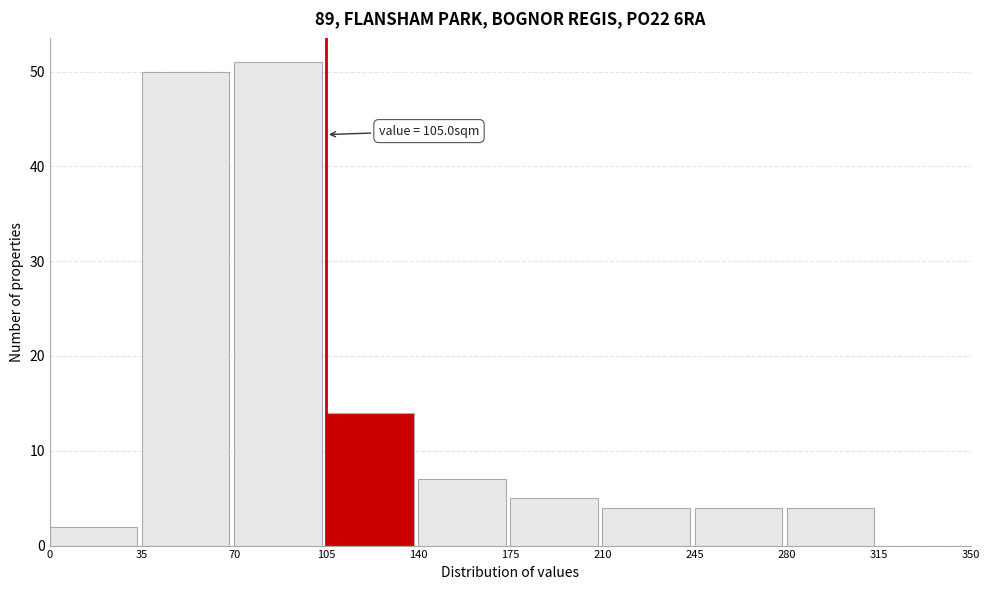

Over which range of the x-axis is the bar tallest?

70 to 105